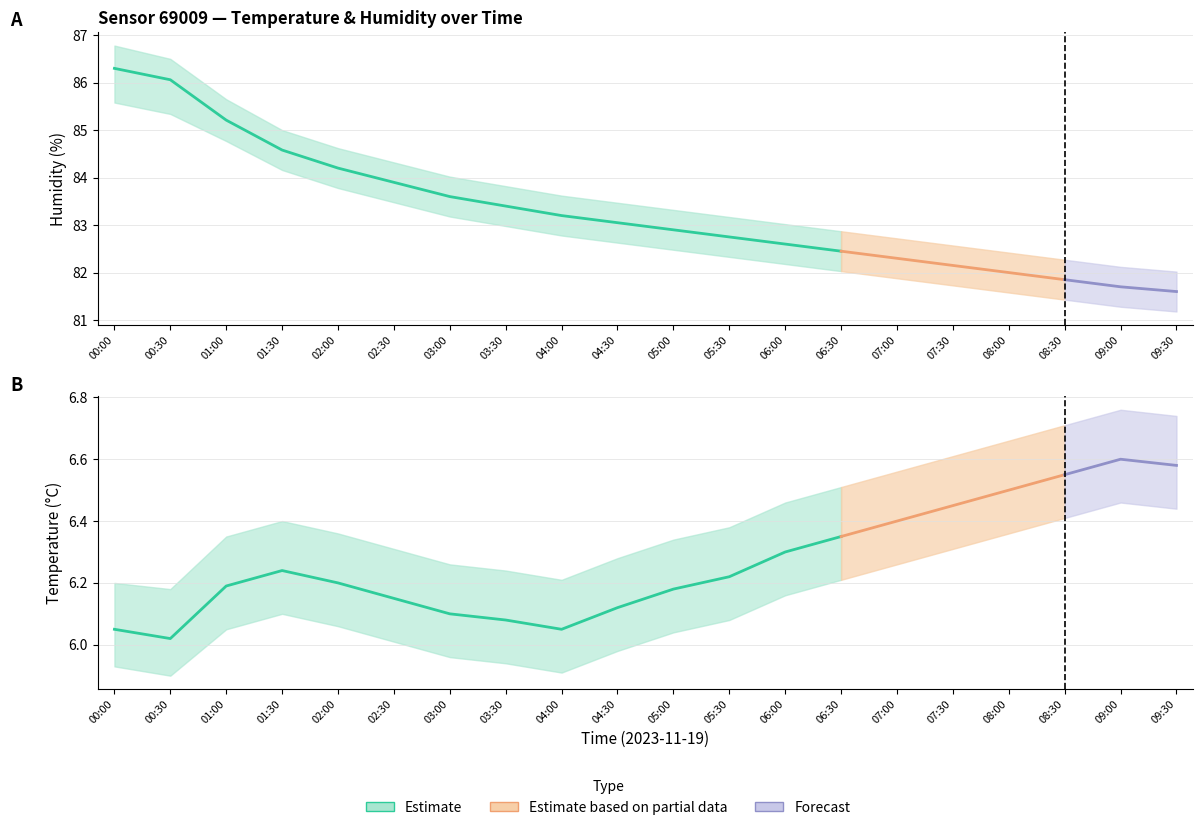

Does the chart display data point markers on the line(s)?

No